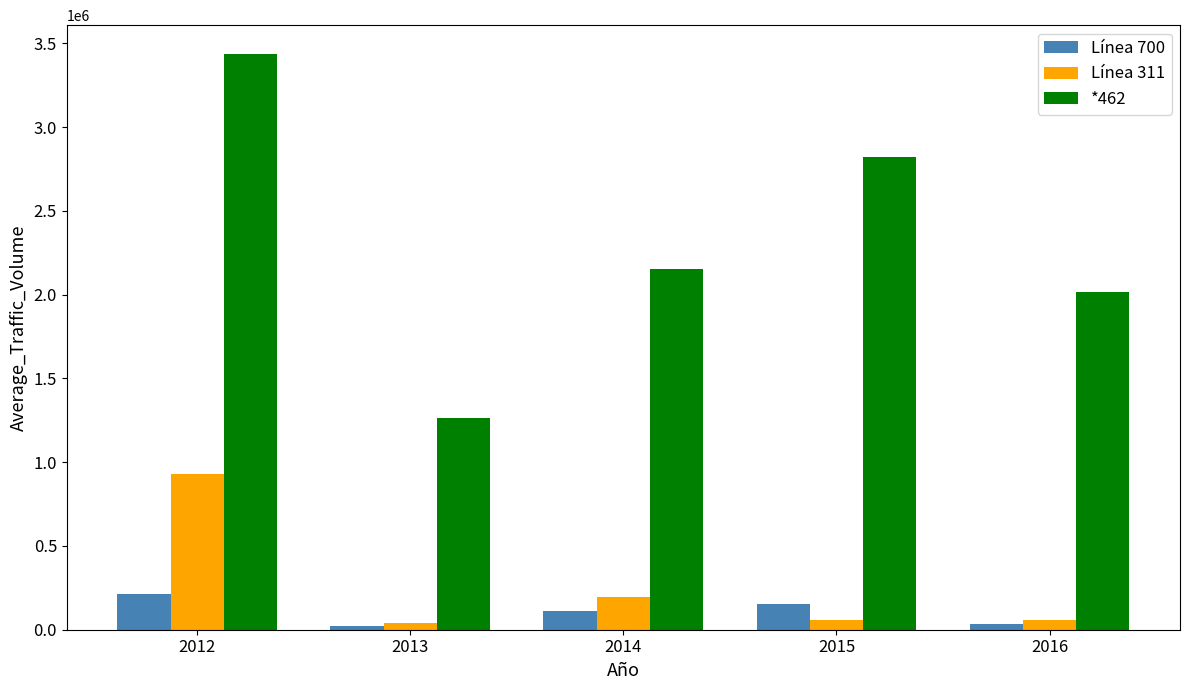

What is the average value of the Línea 311 series?

256793